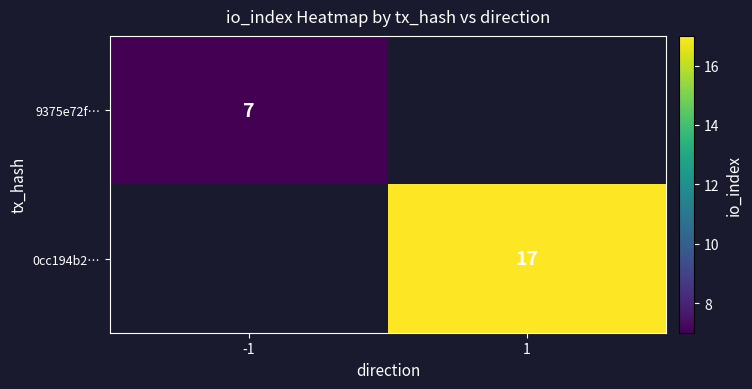

Is it true that 9375e72f… equals 2 at -1?

False